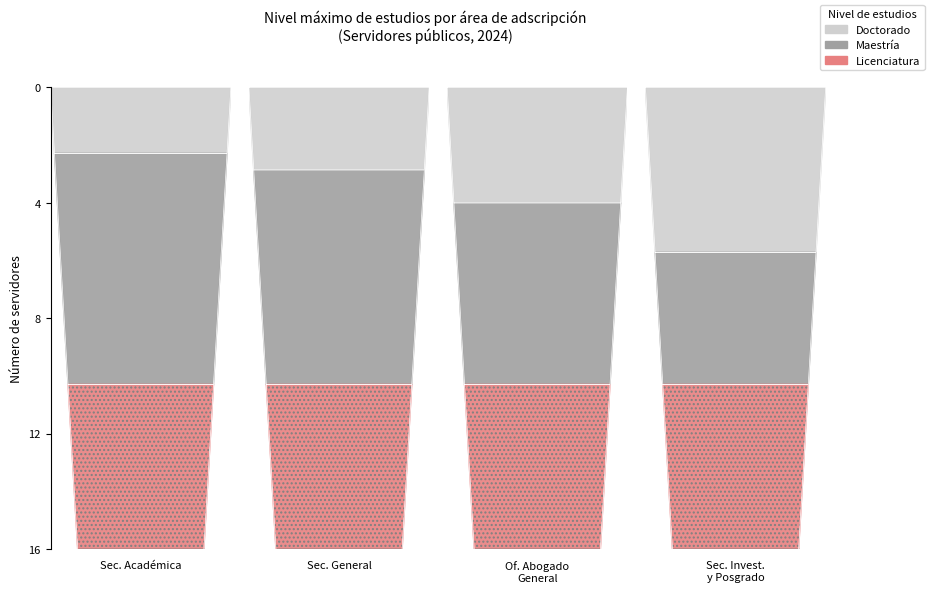

At which category is the sum across all series the highest?

SECRETARIA ACADEMICA